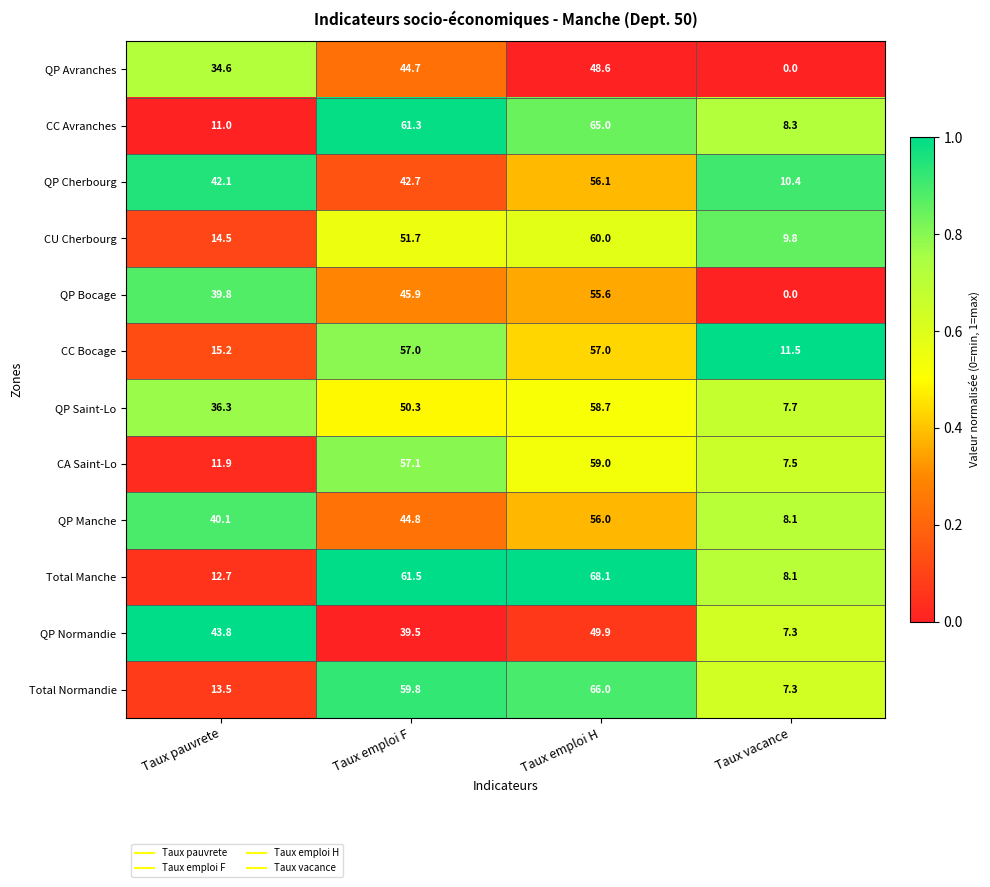

The QP Bocage series shows 24.8 at Taux emploi F. True or false?

False